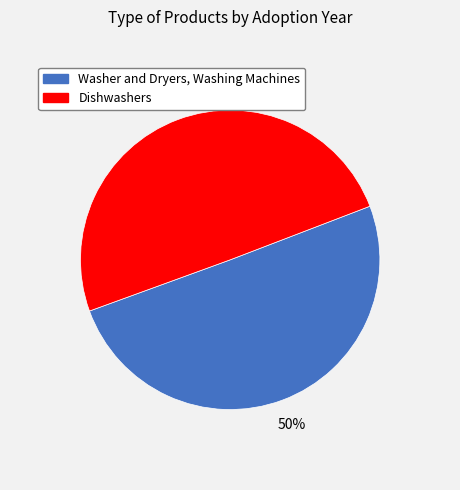

To the nearest percent, what is the combined percentage of Washer and Dryers, Washing Machines and Dishwashers?

100%